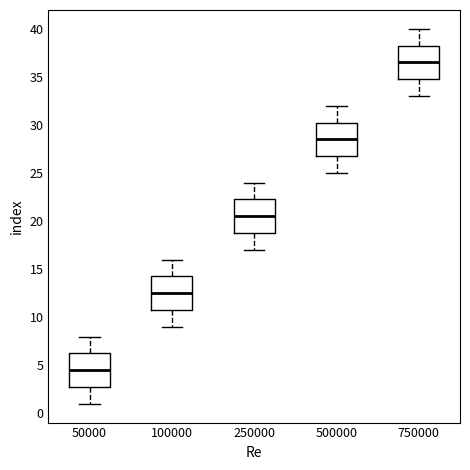

Which box has the lowest median line?

50000